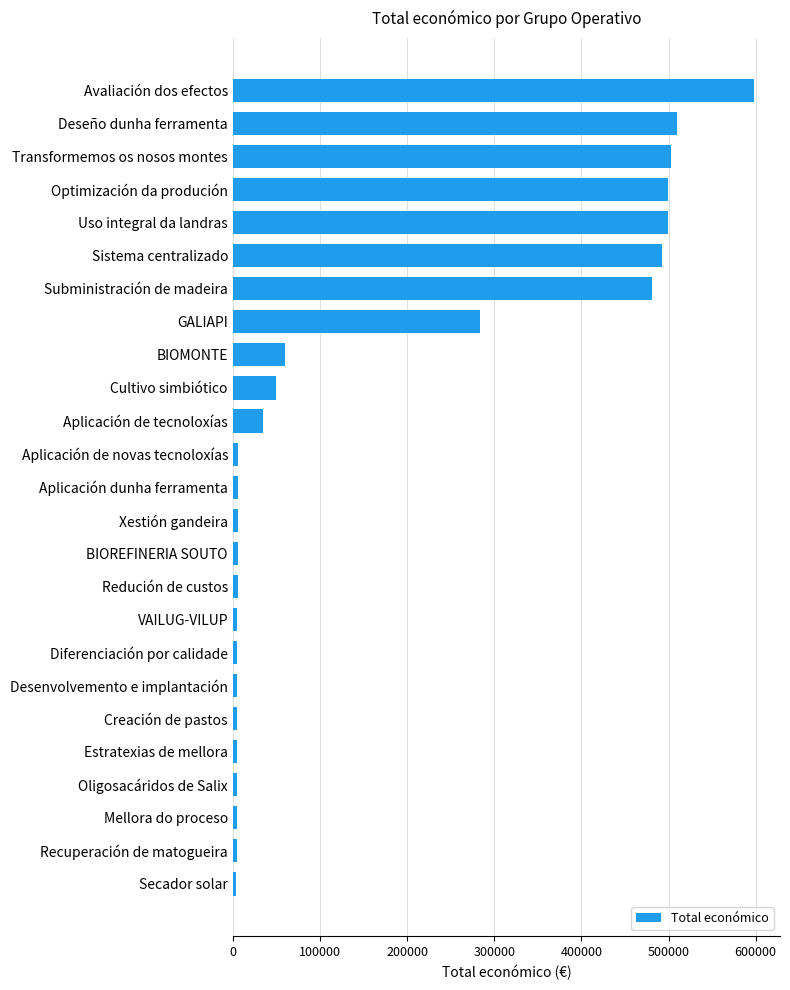

What is the difference between the maximum and minimum values?

594049